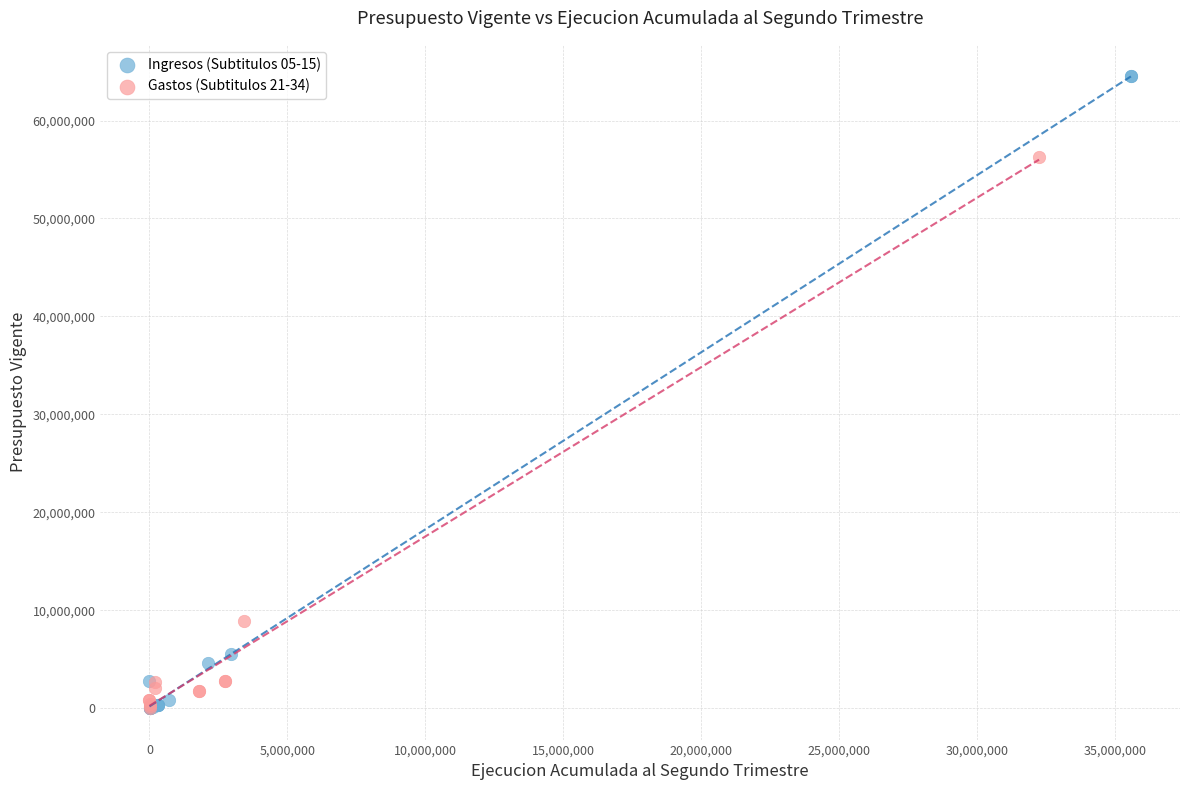

Which series reaches the maximum Y coordinate?

Ingresos (Subtitulos 05-15)